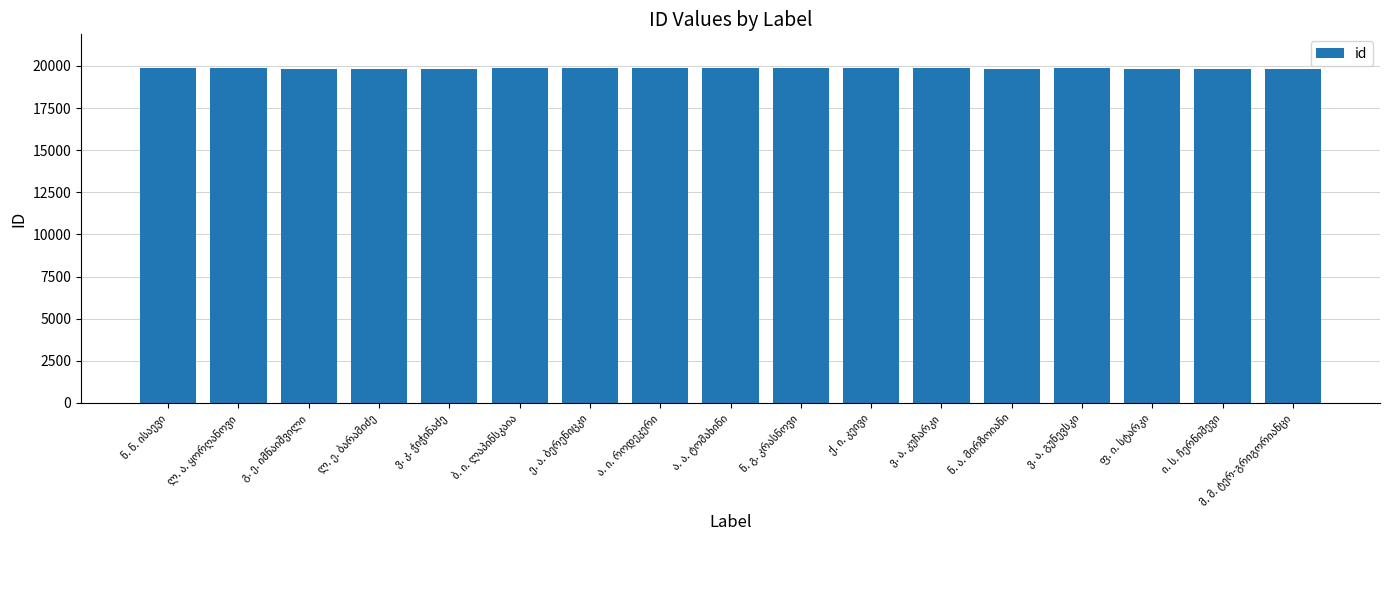

What is the average value?

19852